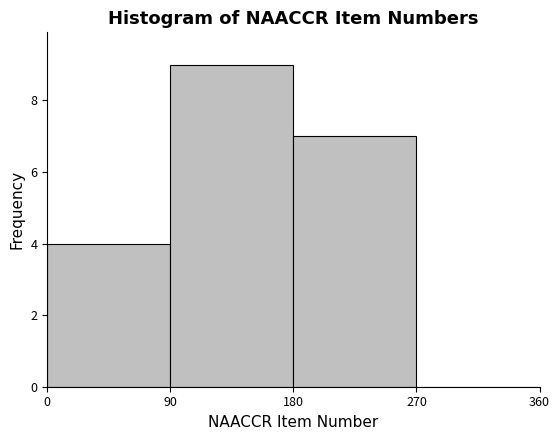

How tall is the bar that spans 0 to 90 on the x-axis? The values are not printed on the chart, so give them approximately, as read against the axis.

4